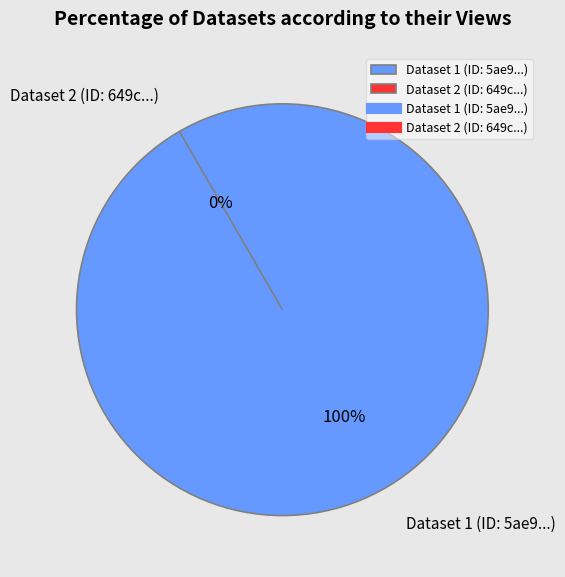

To the nearest percent, what portion does 5ae9c935c8d8c9146b44cc98 represent?

100%